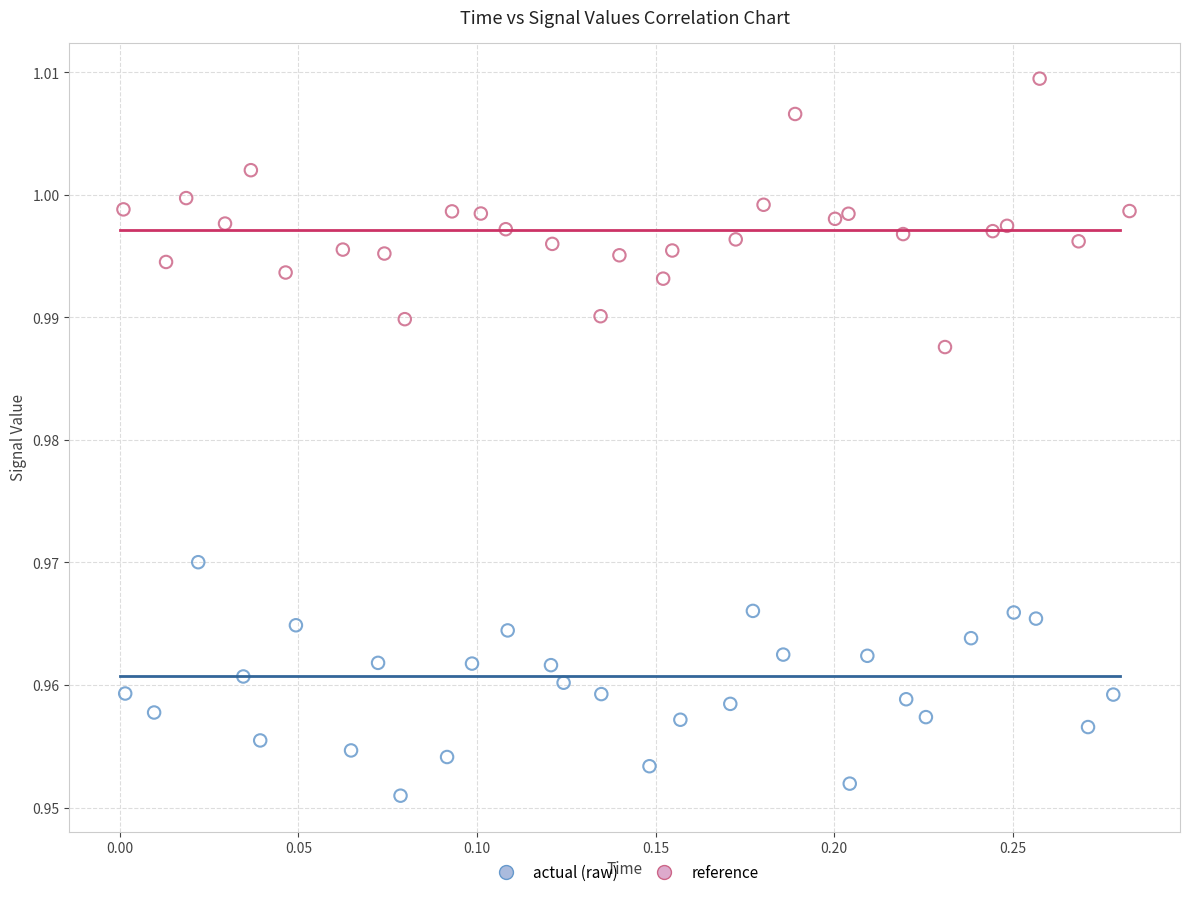

Which series contains the highest Y value?

reference